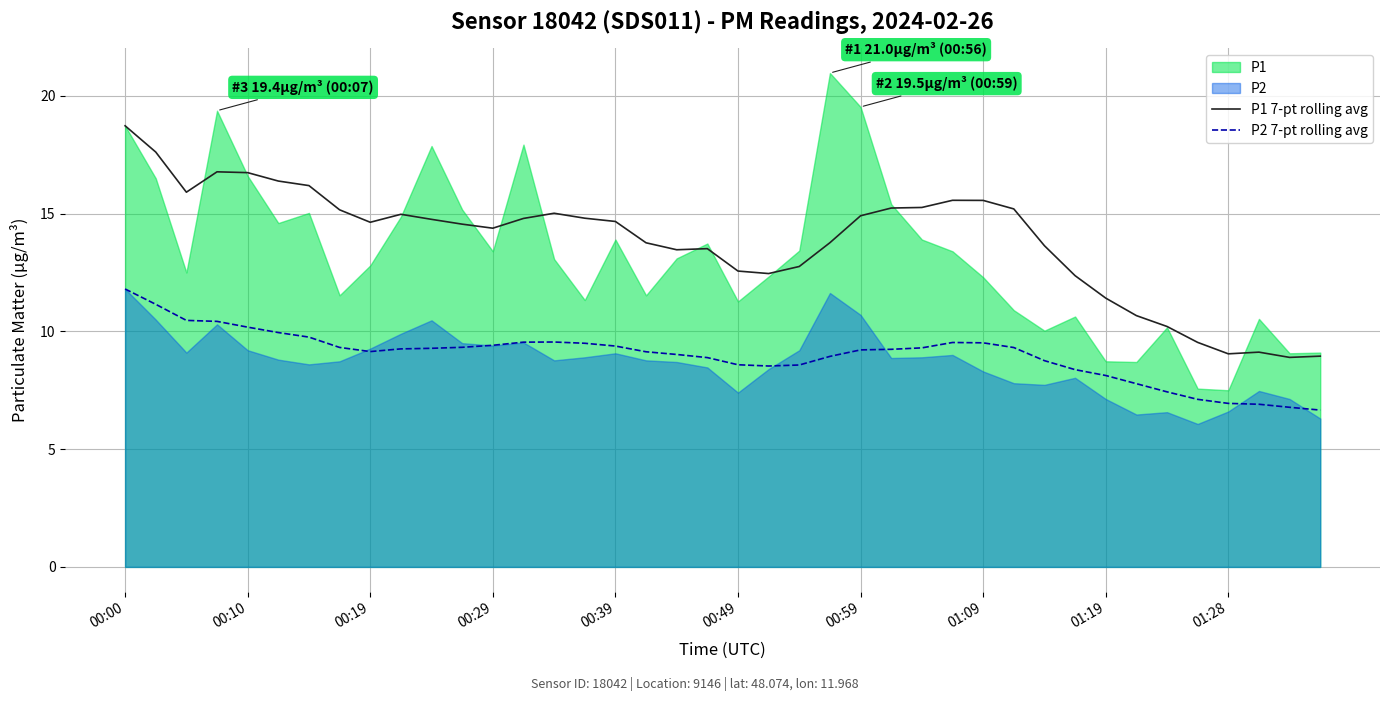

What is the average value of the P1 7-pt rolling avg series?

13.8